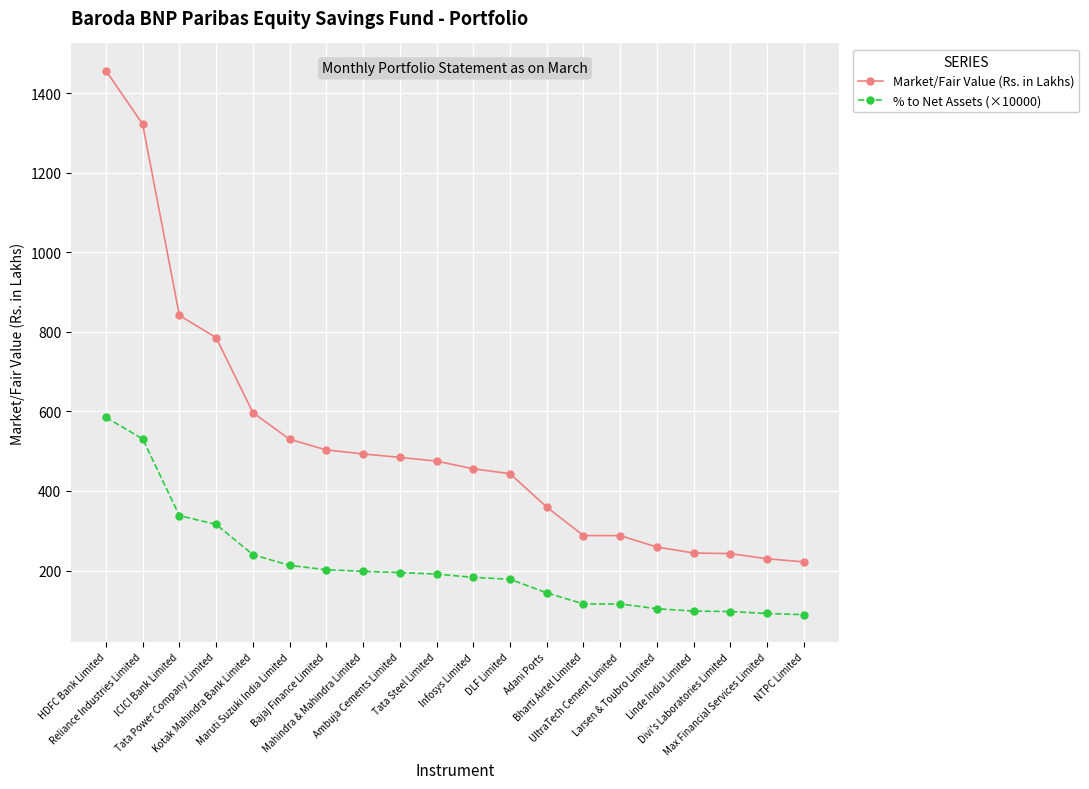

Which series has the widest spread of values?

Market/Fair Value (Rs. in Lakhs)